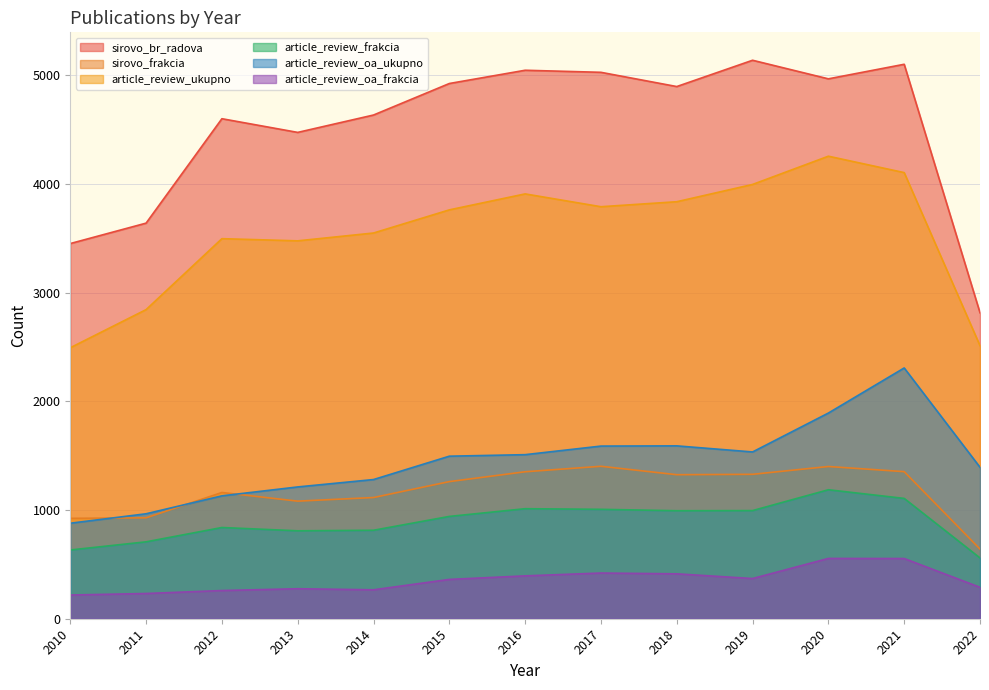

Is it true that sirovo_br_radova equals 4602.0 at 2012?

True